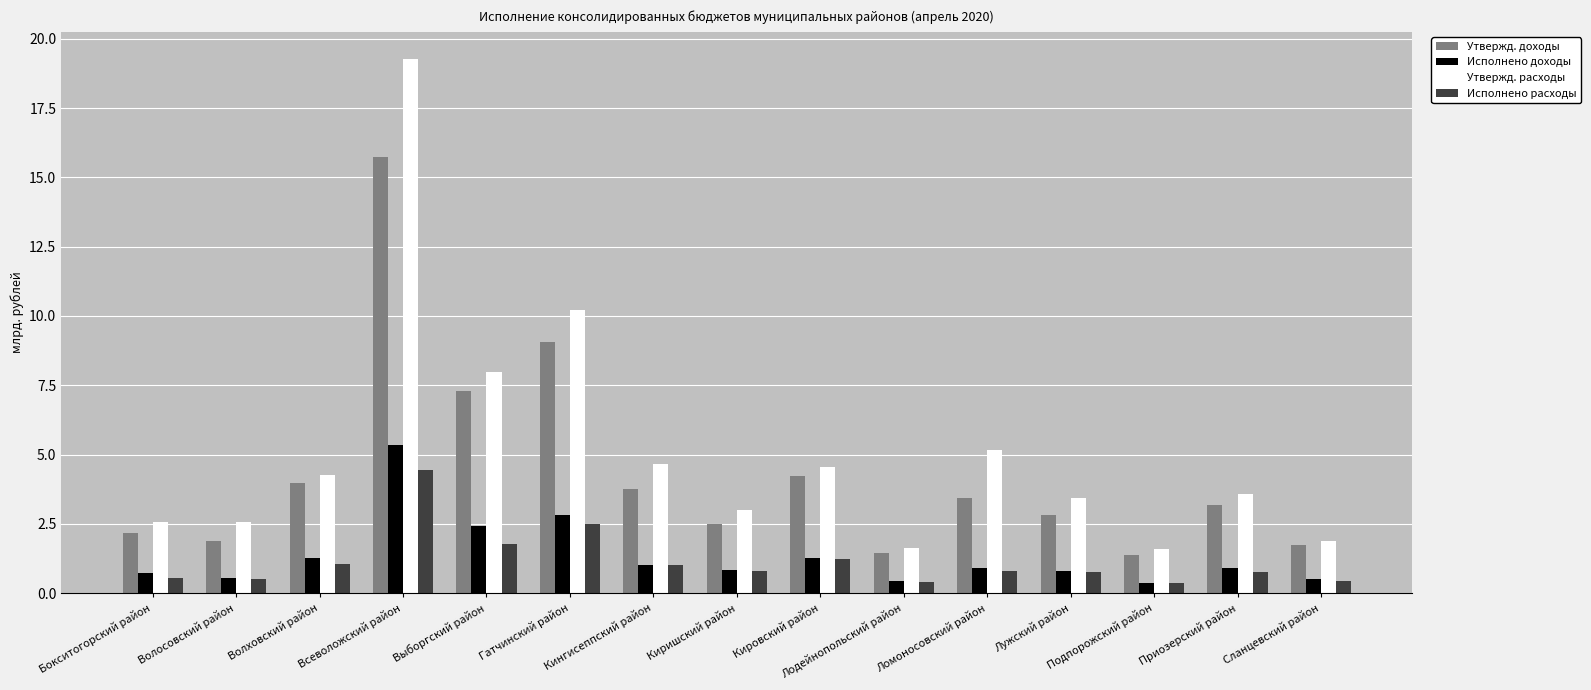

What is the difference between the highest and lowest values at Волосовский район?

2.0